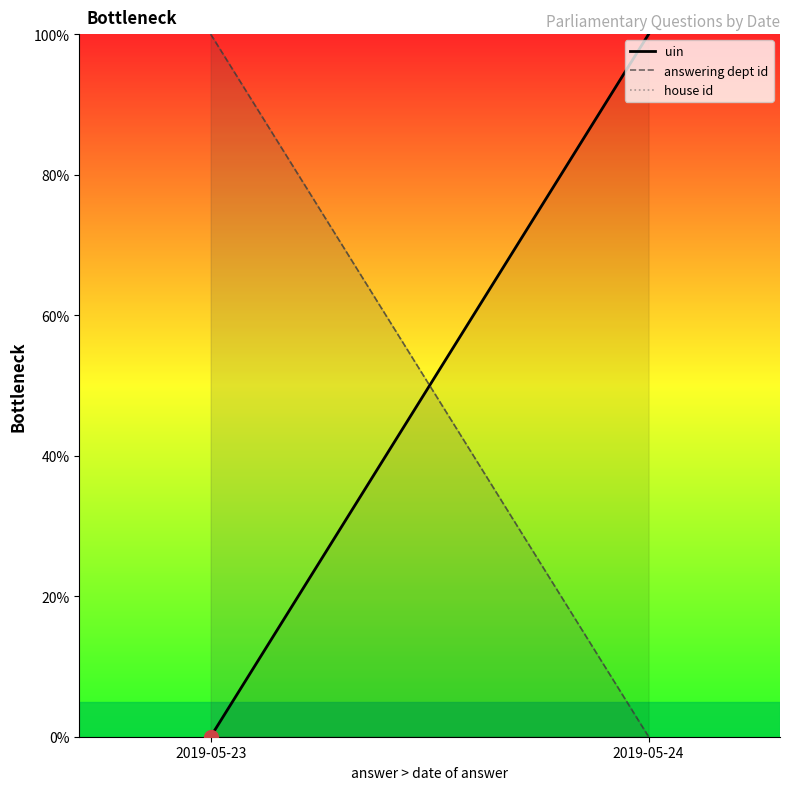

What is the maximum value shown in the chart?

100